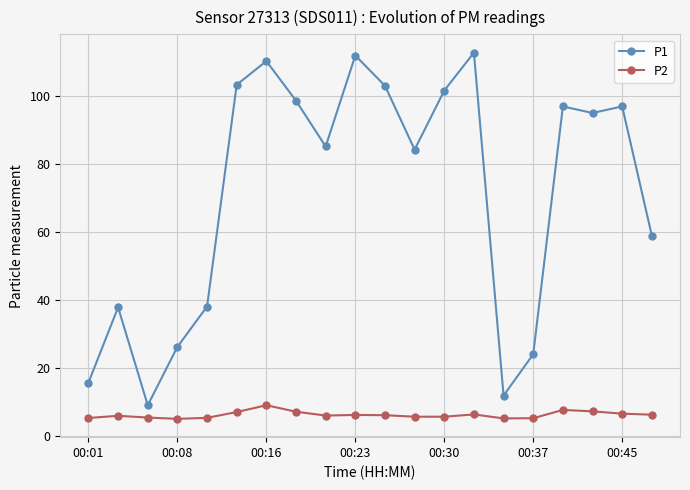

Which series has the largest total across all categories?

P1